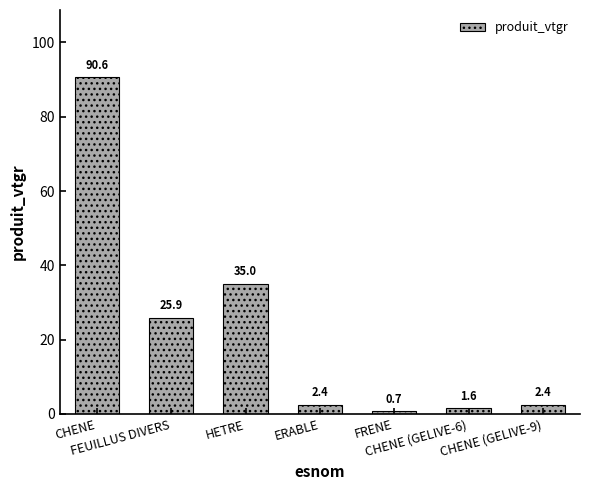

Reading left to right, list all the values displayed in this chart.

90.6	25.9	35.0	2.4	0.7	1.6	2.4